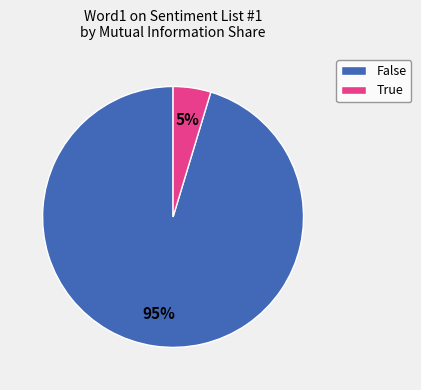

Which slice is the largest?

False